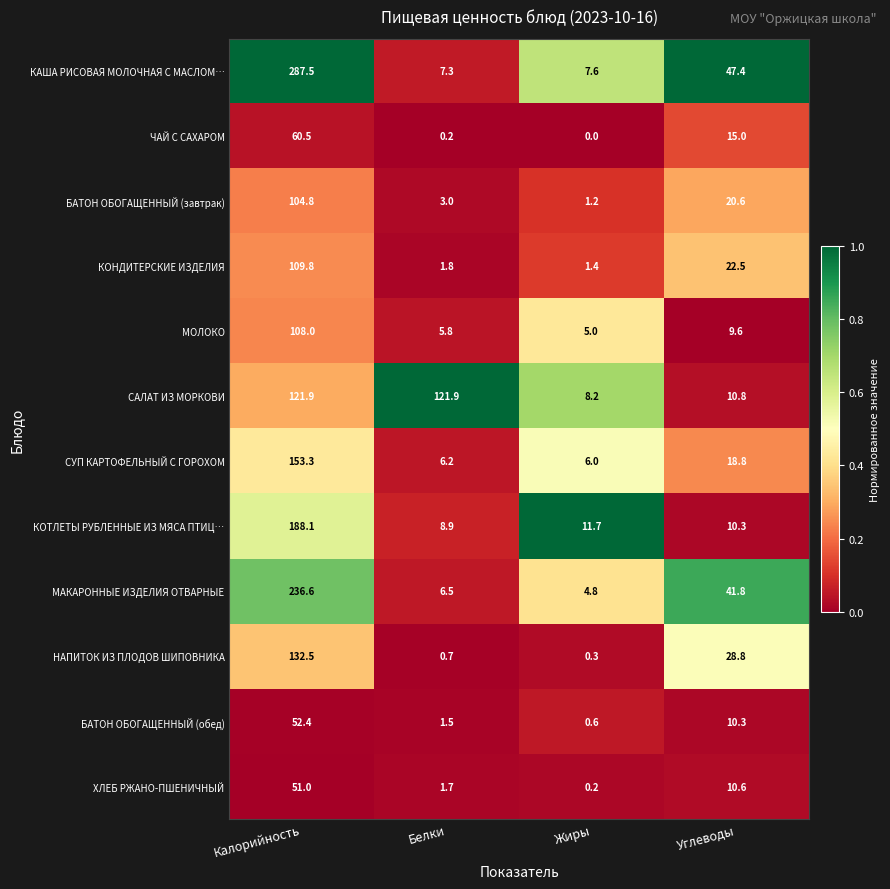

What is the difference between the maximum and minimum values in the БАТОН ОБОГАЩЕННЫЙ (обед) series?

51.8